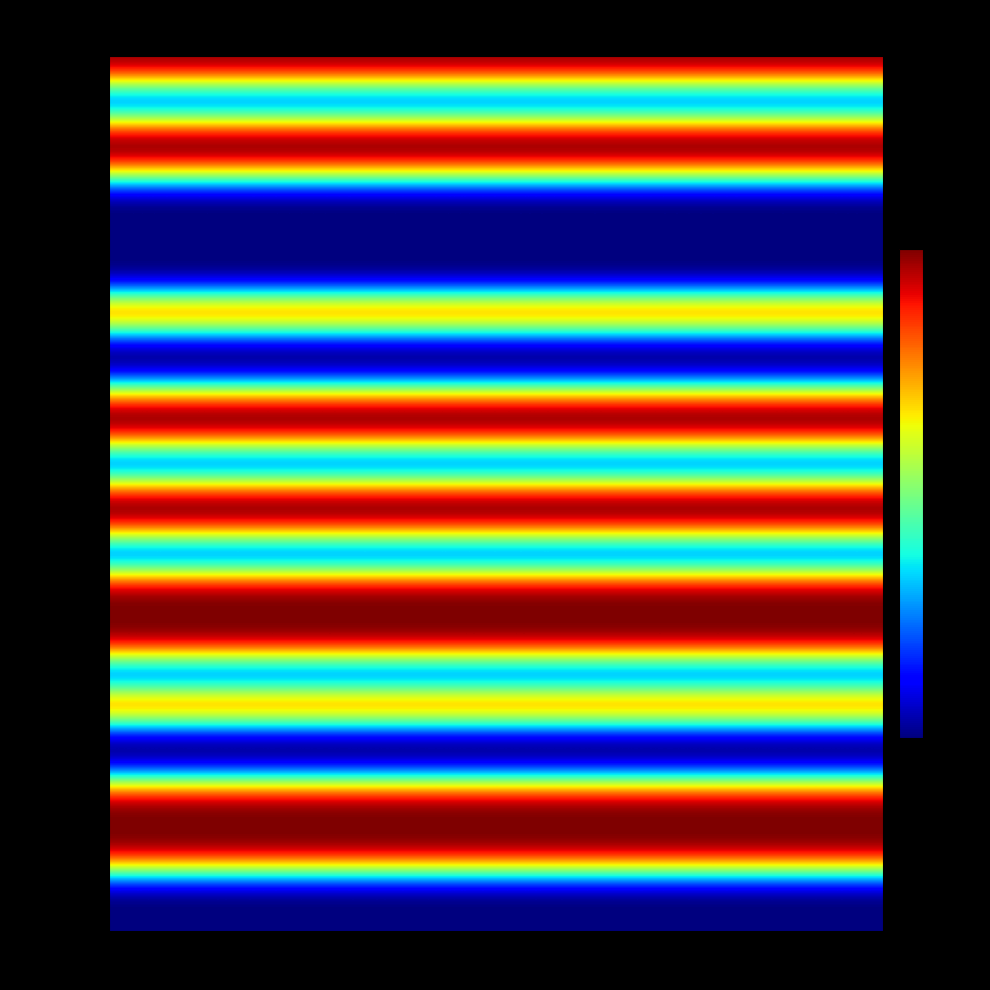

Which category has the highest value across all series?

2024-2025